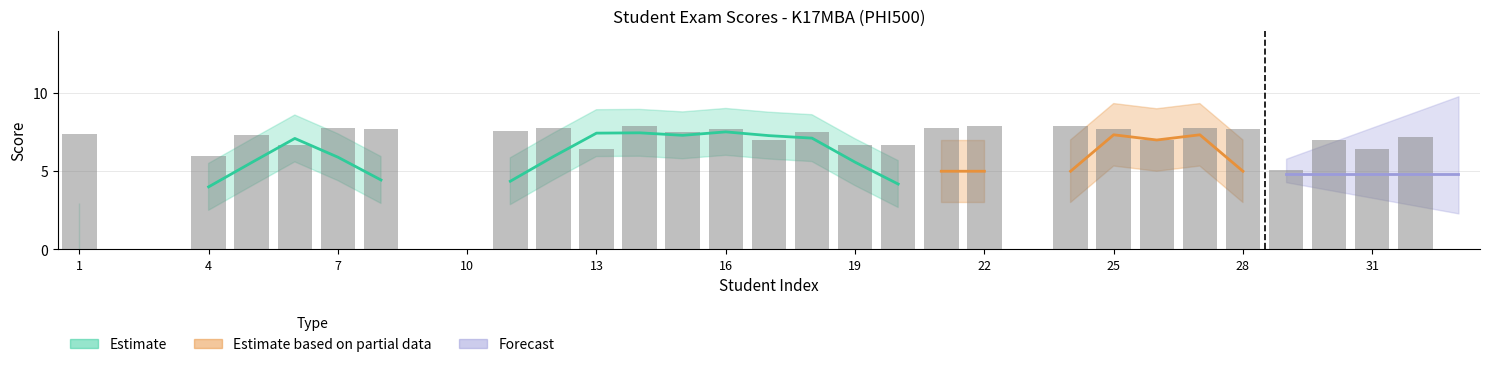

Count the number of data series in this chart.

3